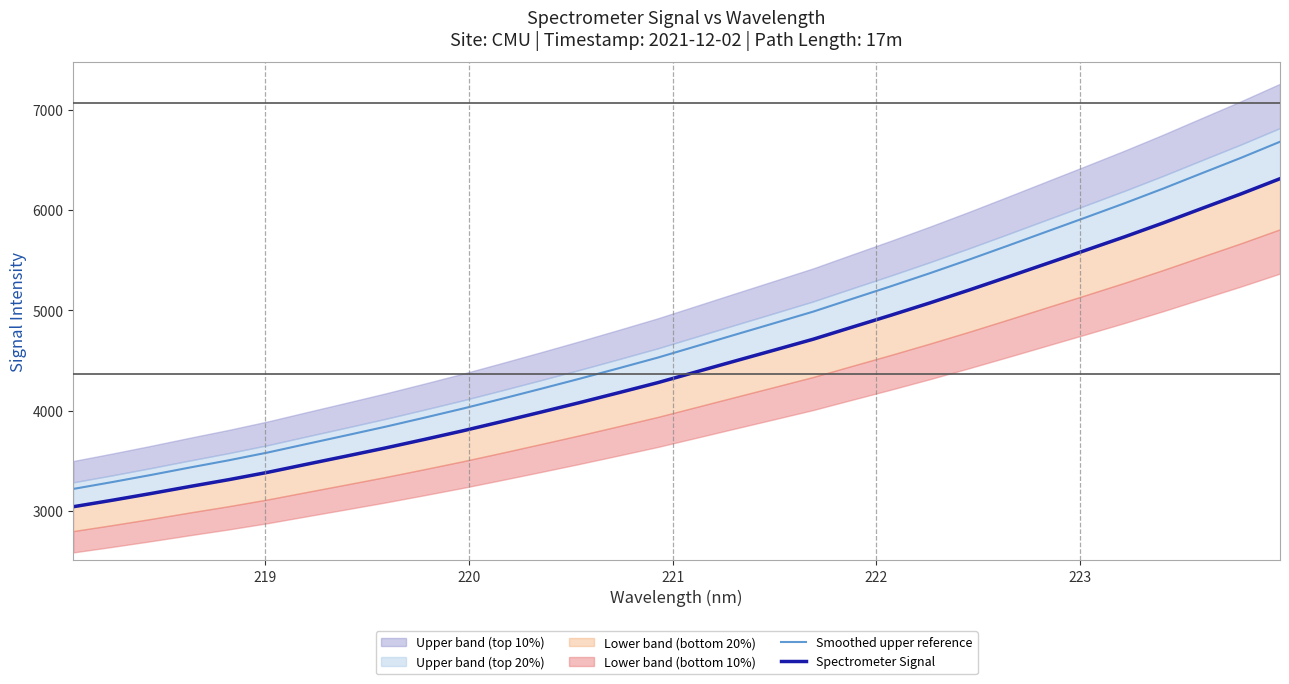

Is the value of Smoothed upper reference at 20 greater than the value of Spectrometer Signal at 19?

Yes